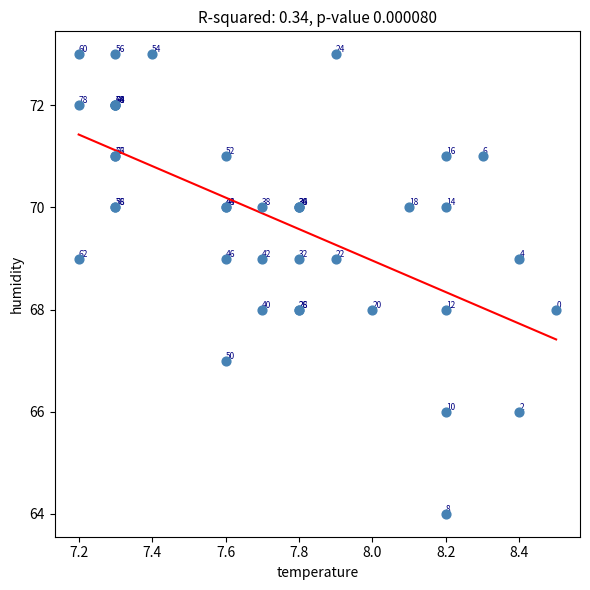

What Y value in the scatter plot is closest to 68?

68